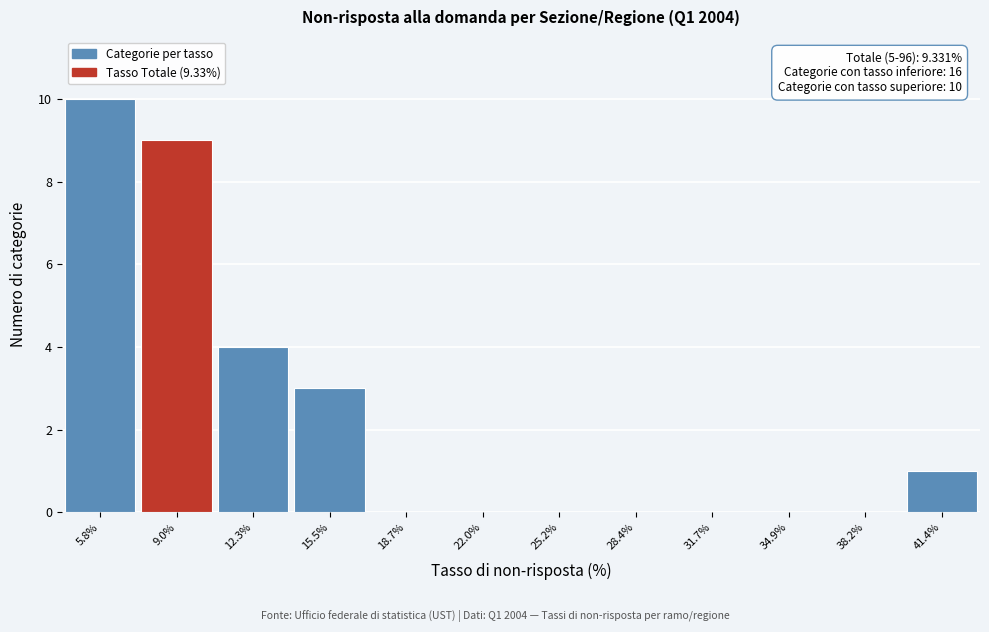

Which range on the x-axis has the tallest bar?

4.0 to 7.5